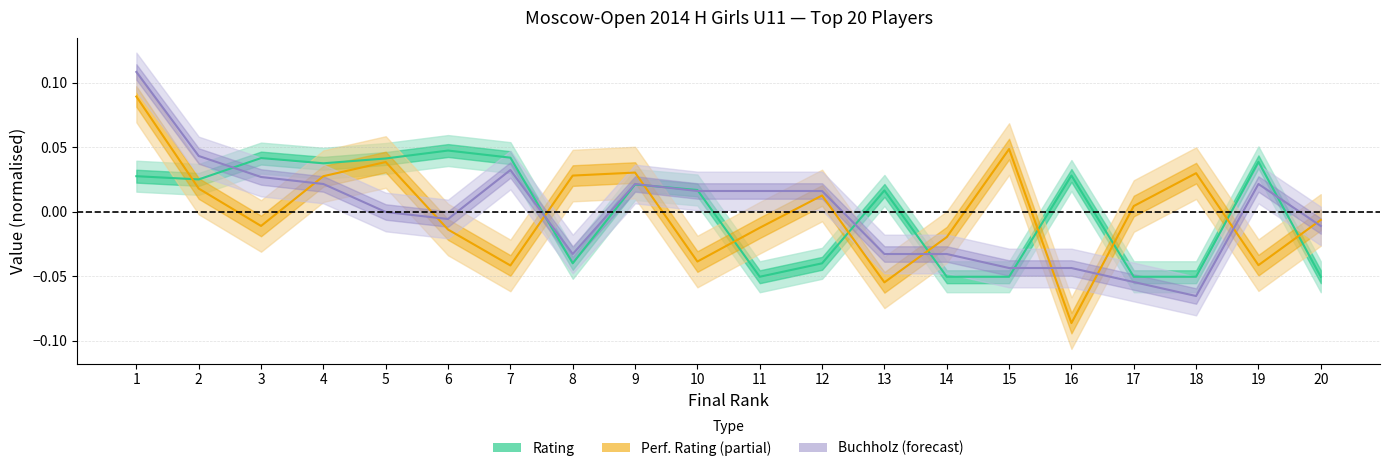

Where is the first local maximum for Buchholz (centre)?

7